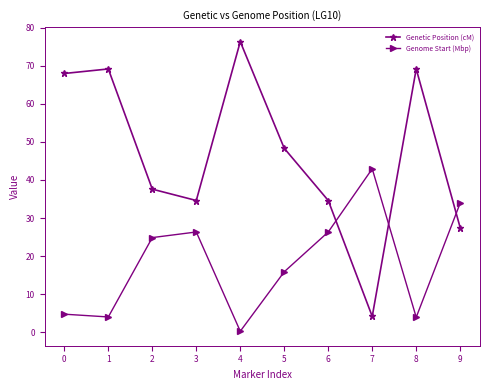

At which category does the chart reach its peak across all series?

4